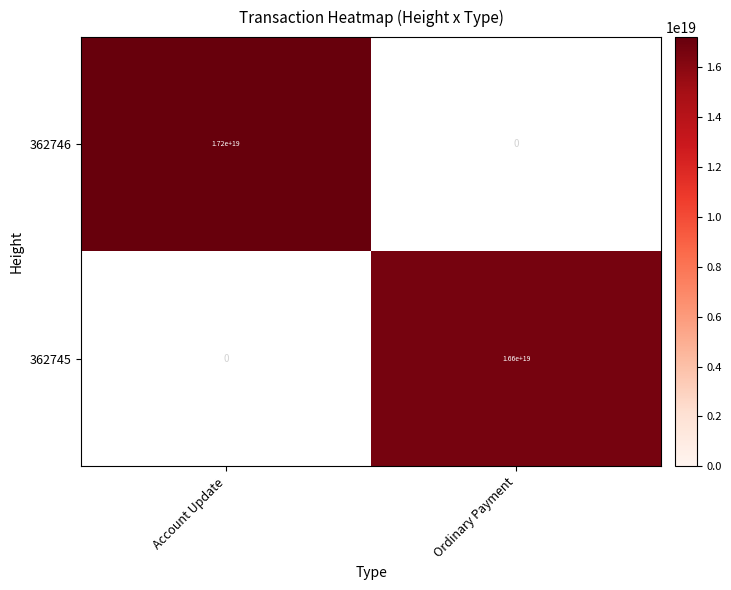

The value of 362745 at Ordinary Payment is 5542342037480573952.0. True or false?

False